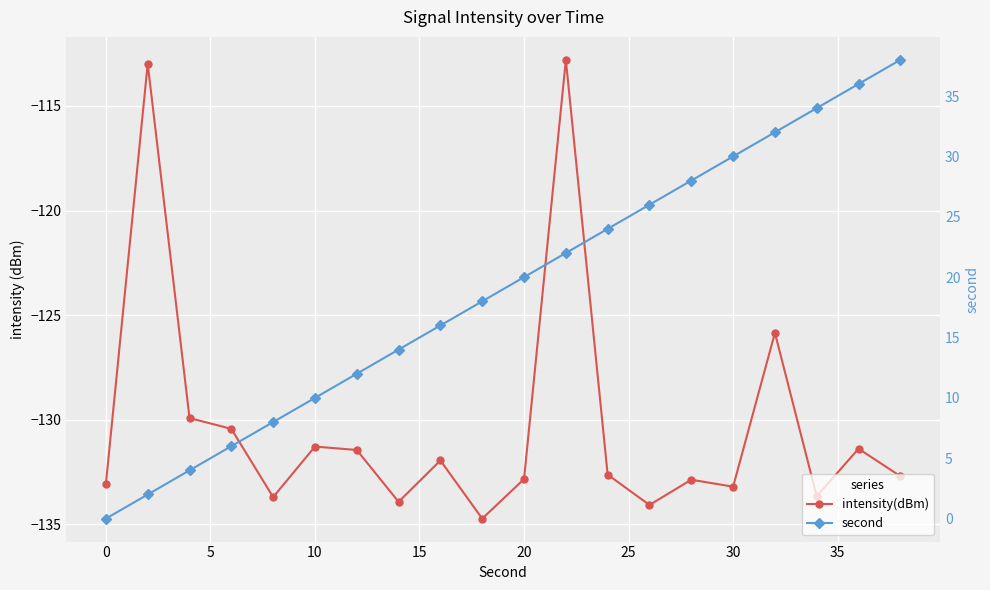

True or false: intensity(dBm) and second cross at least once.

False